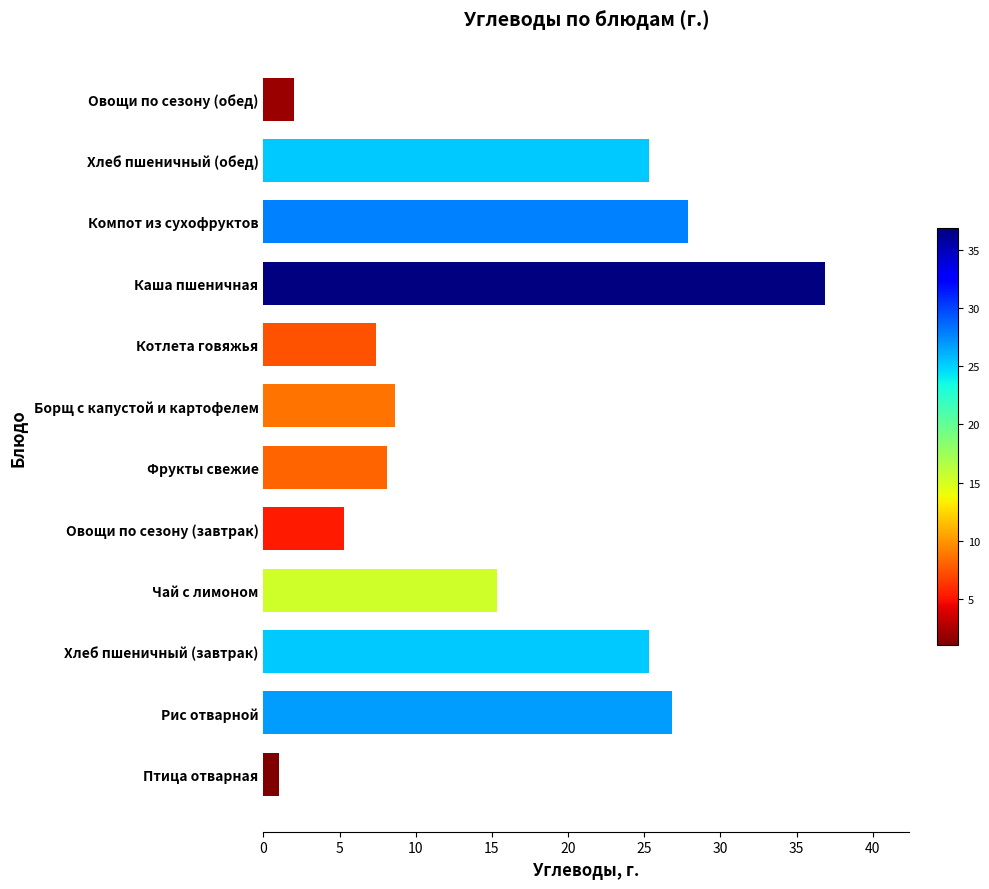

How many bars are there in total?

12